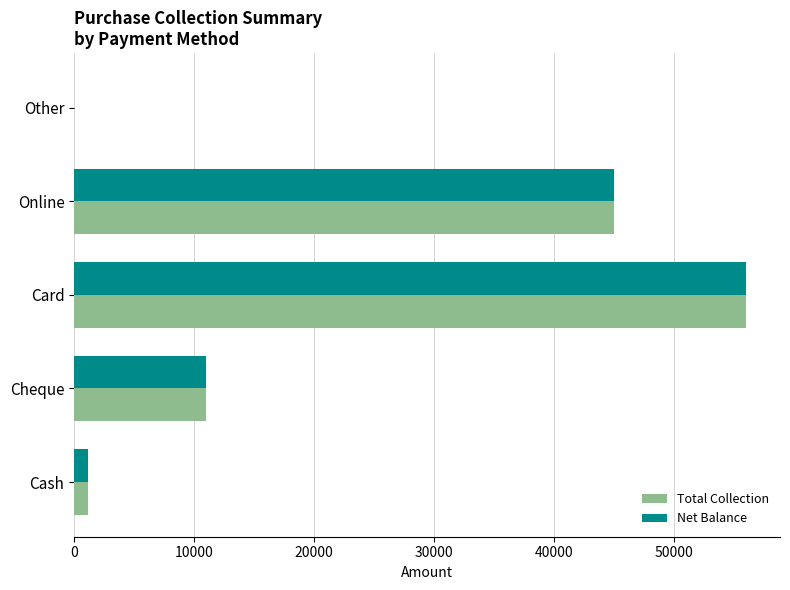

What is the sum of all Total Collection values?

113150